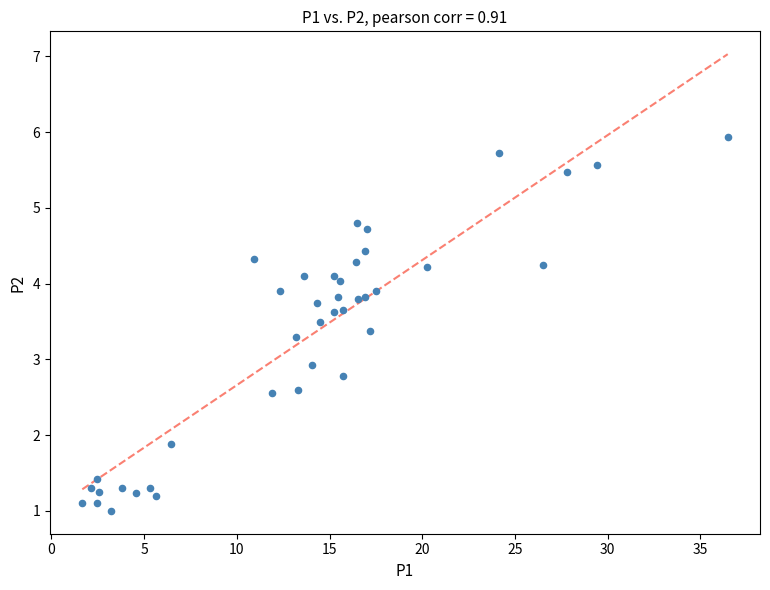

What Y value in the scatter plot is closest to 3?

2.9